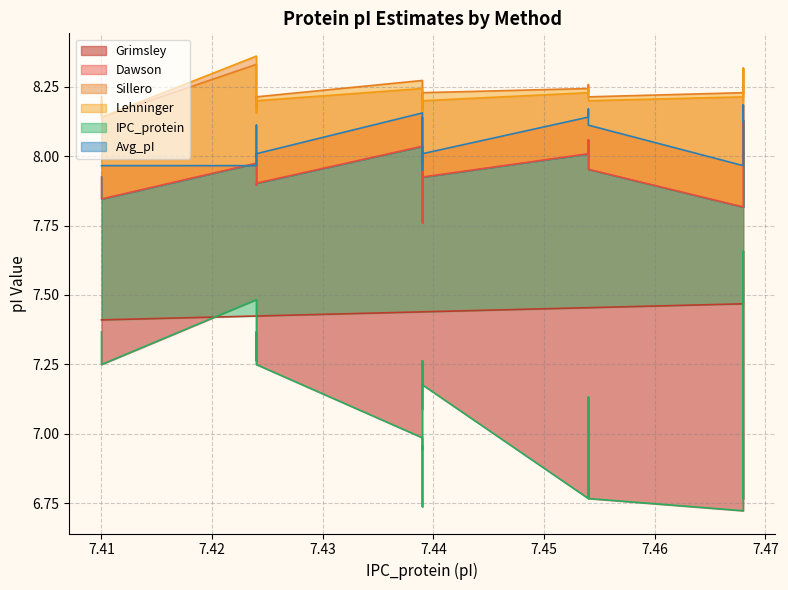

Is the value of Grimsley at 7.439 greater than the value of Lehninger at 7.424?

No